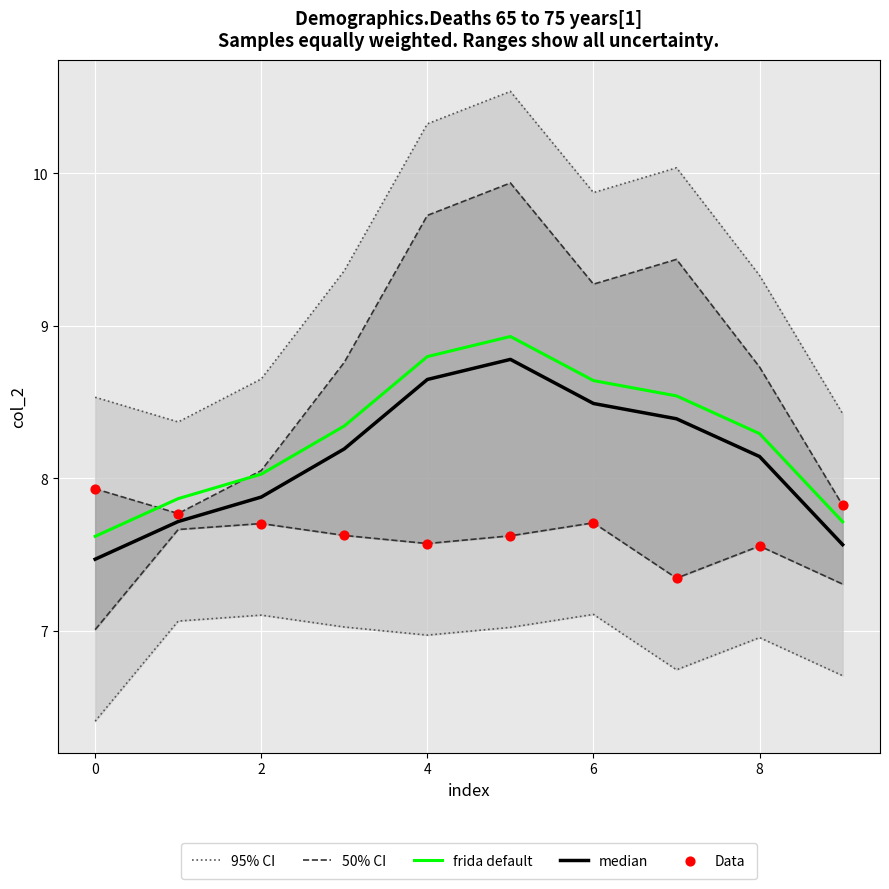

Which series has the largest Y range (max minus min)?

95% CI